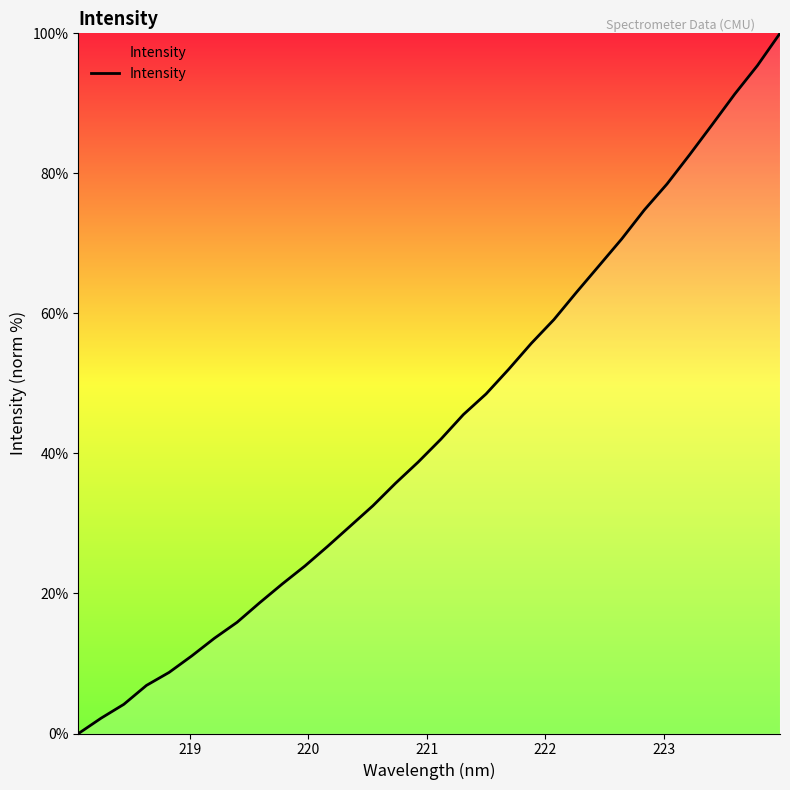

Does the chart display data point markers on the line(s)?

No